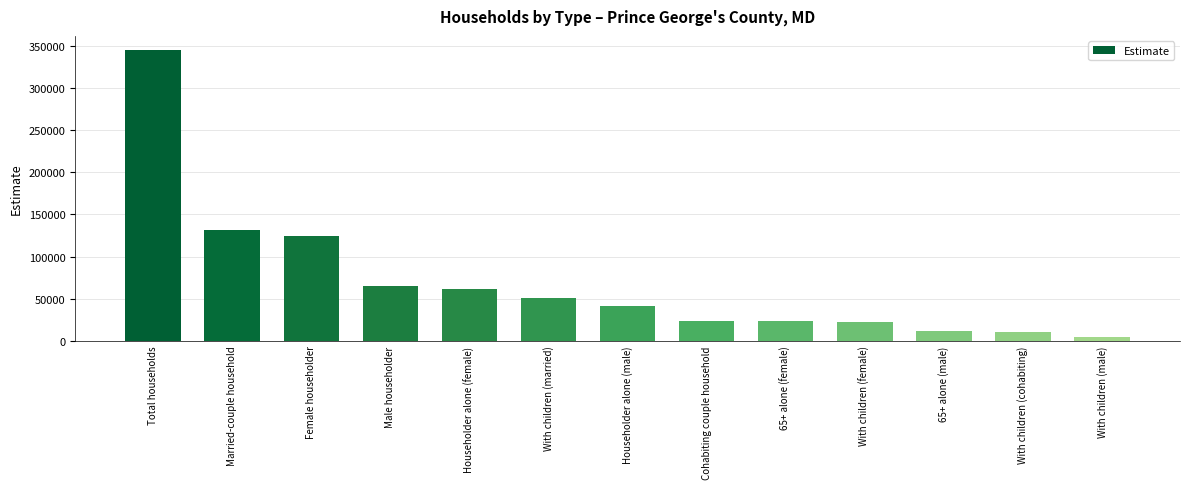

What value does the data have at Cohabiting couple household, to the nearest 100?

23300